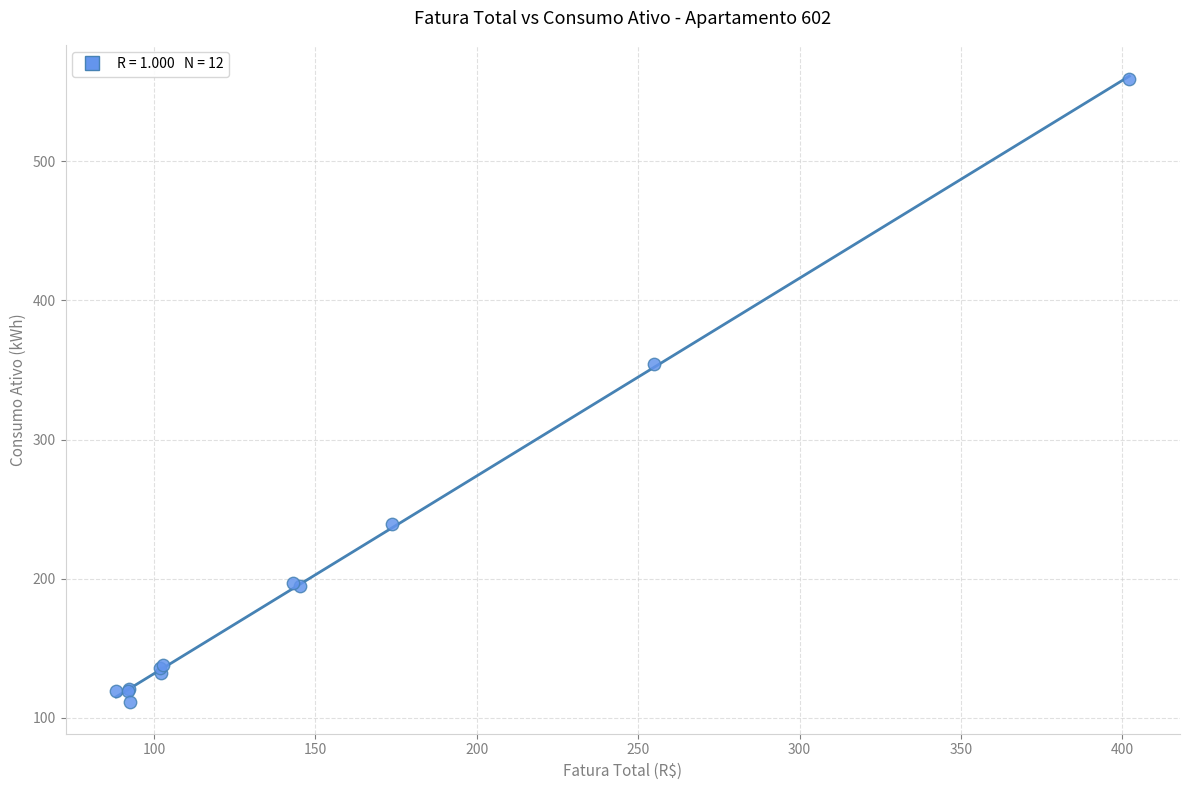

What Y value in the scatter plot is closest to 335?

354